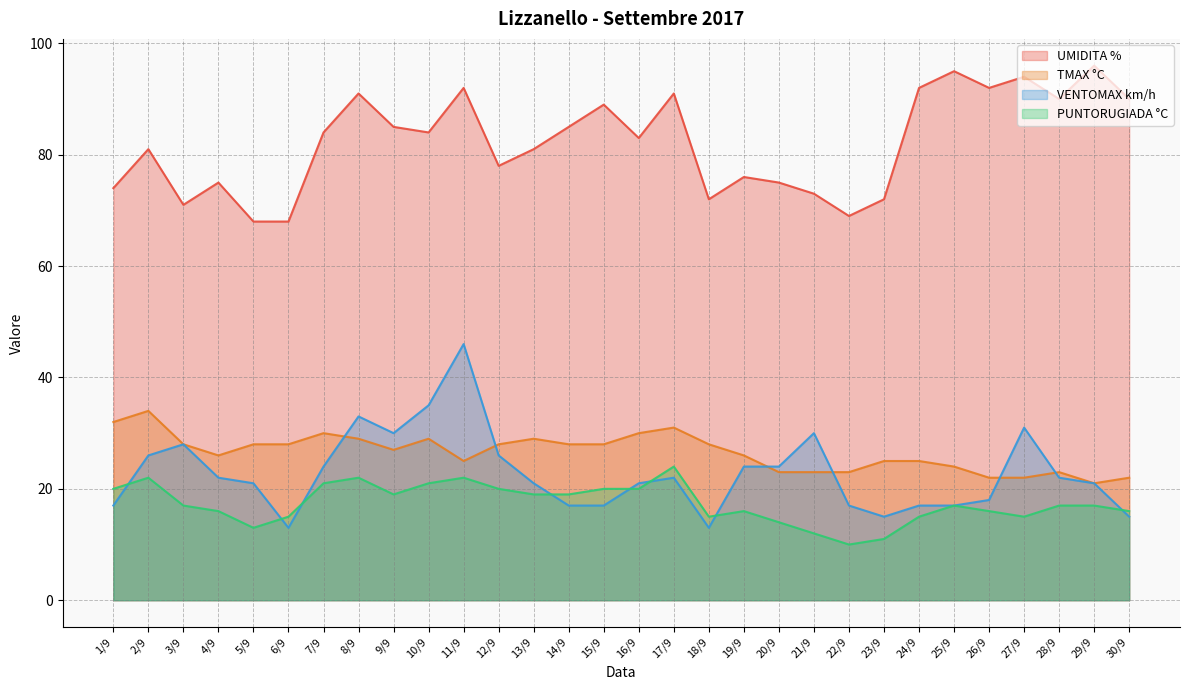

What are all the series names shown in the legend?

UMIDITA %, TMAX °C, VENTOMAX km/h, PUNTORUGIADA °C